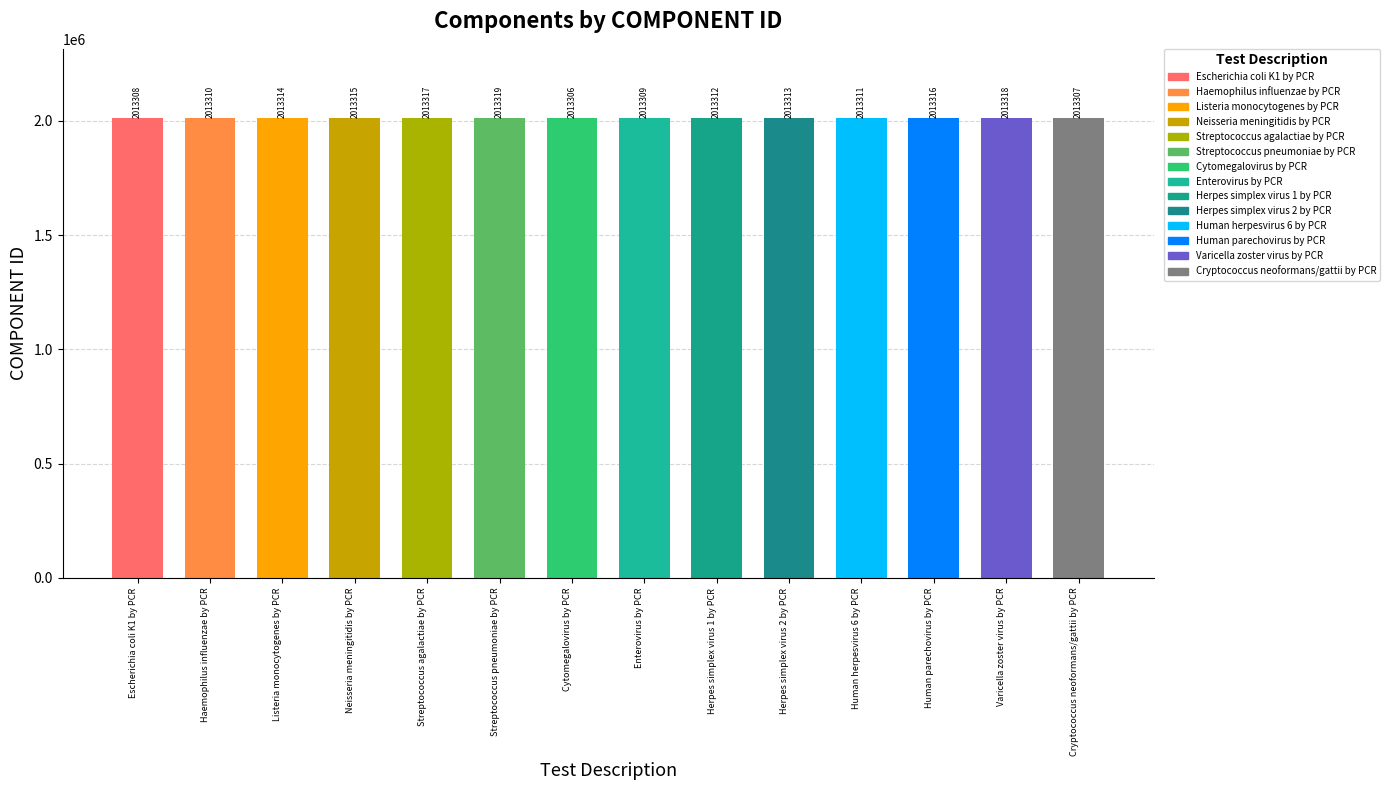

Rank the categories by value from highest to lowest.

Streptococcus pneumoniae by PCR, Varicella zoster virus by PCR, Streptococcus agalactiae by PCR, Human parechovirus by PCR, Neisseria meningitidis by PCR, Listeria monocytogenes by PCR, Herpes simplex virus 2 by PCR, Herpes simplex virus 1 by PCR, Human herpesvirus 6 by PCR, Haemophilus influenzae by PCR, Enterovirus by PCR, Escherichia coli K1 by PCR, Cryptococcus neoformans/gattii by PCR, Cytomegalovirus by PCR